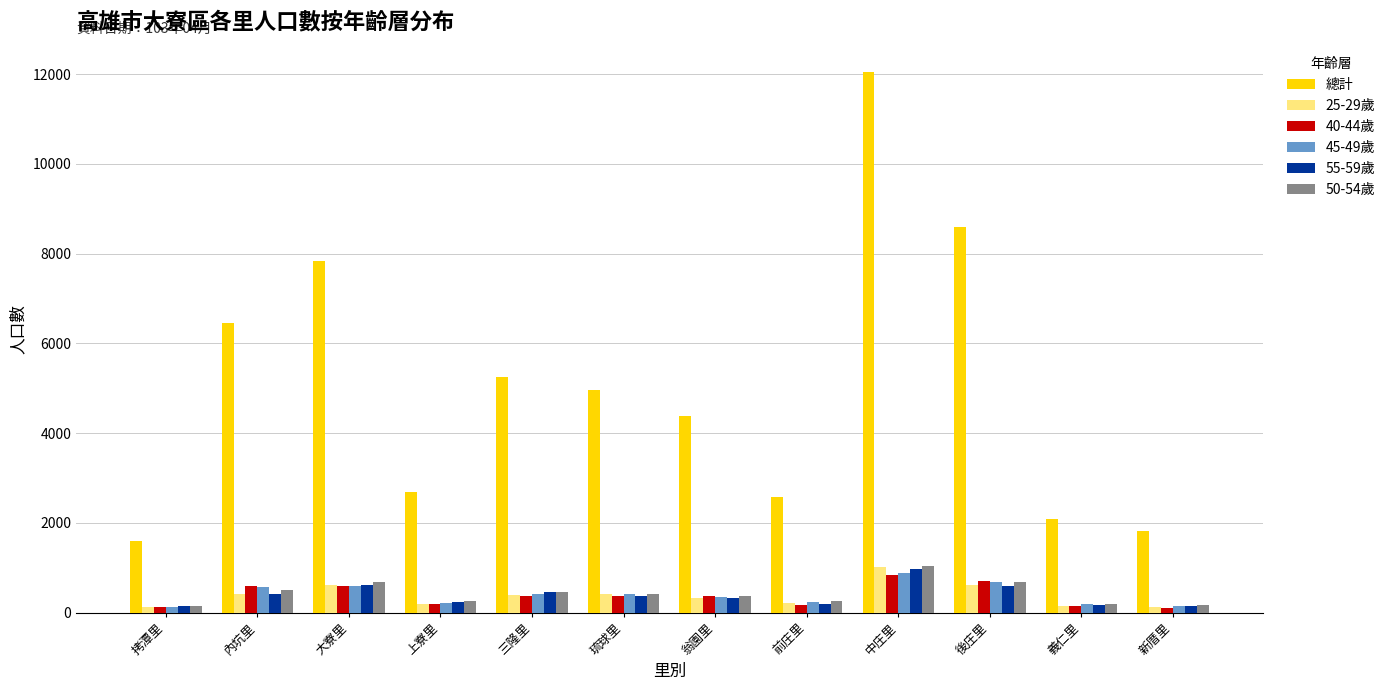

How many data points in 40-44歲 are less than 371?

6